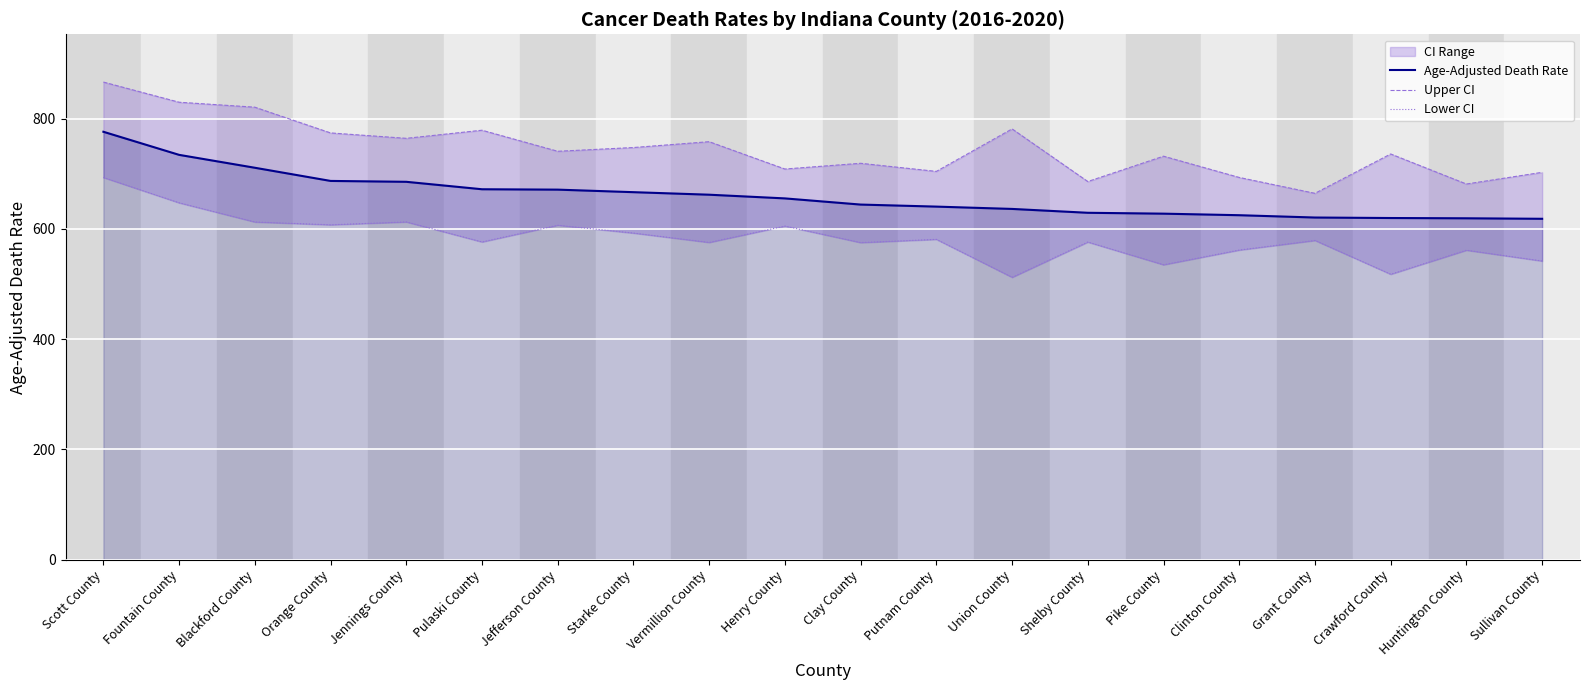

What value does the Age-Adjusted Death Rate series have at Shelby County?

629.3